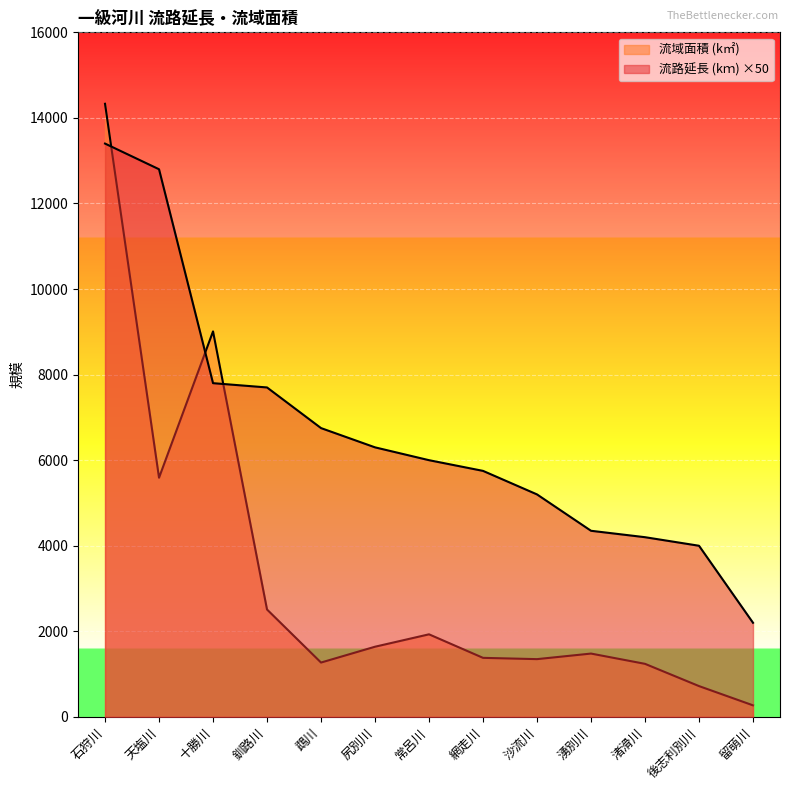

Does the chart display data point markers on the line(s)?

No